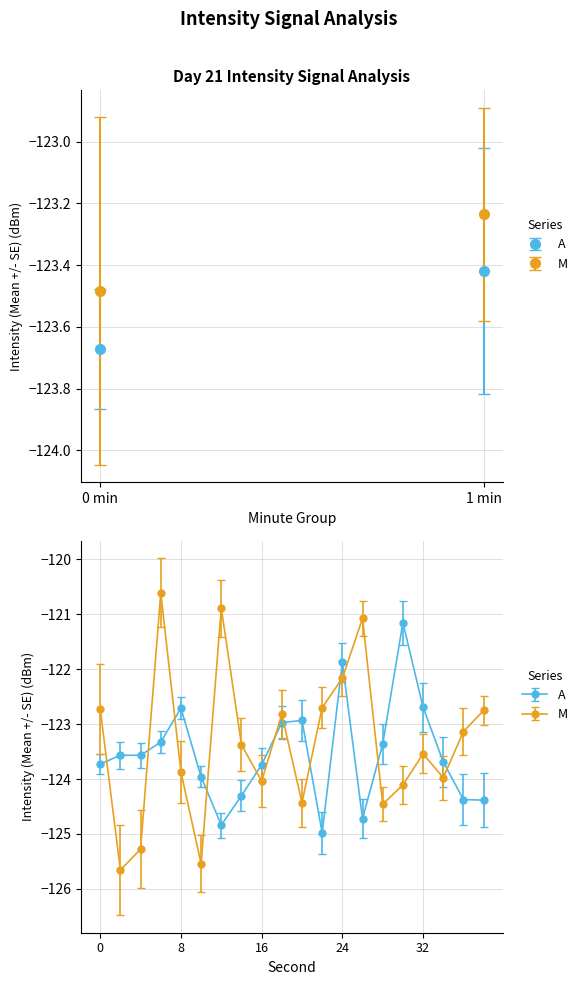

What is the lowest value of the A series?

-125.0